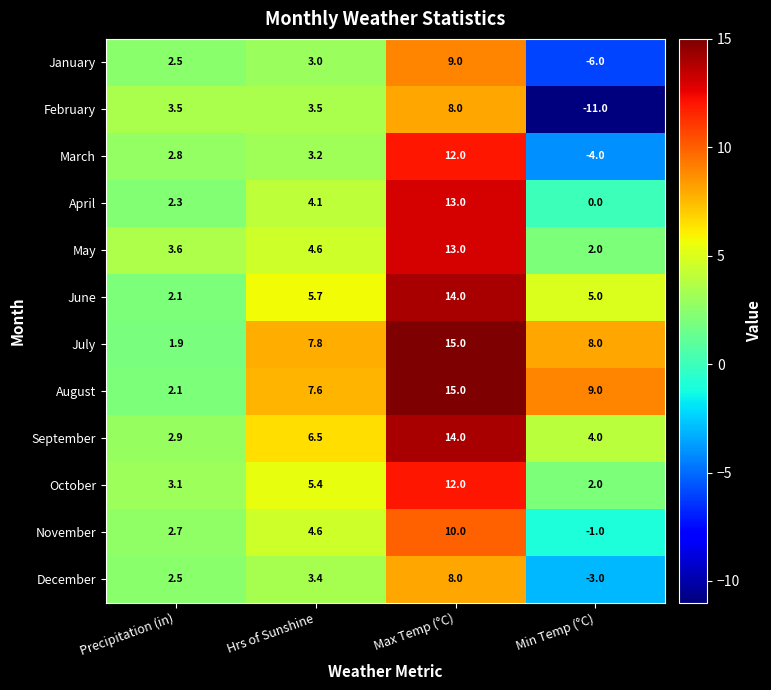

Is it true that August equals 7.7 at Max Temp (°C)?

False